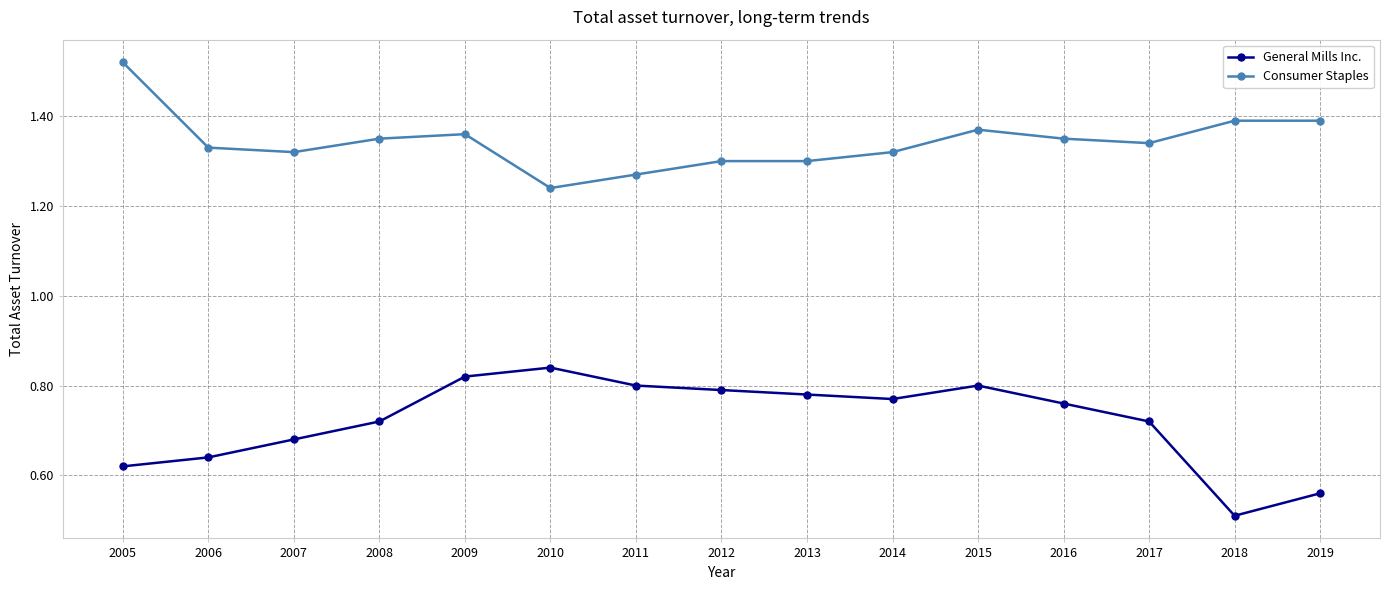

True or false: Consumer Staples and General Mills Inc. cross at least once.

False